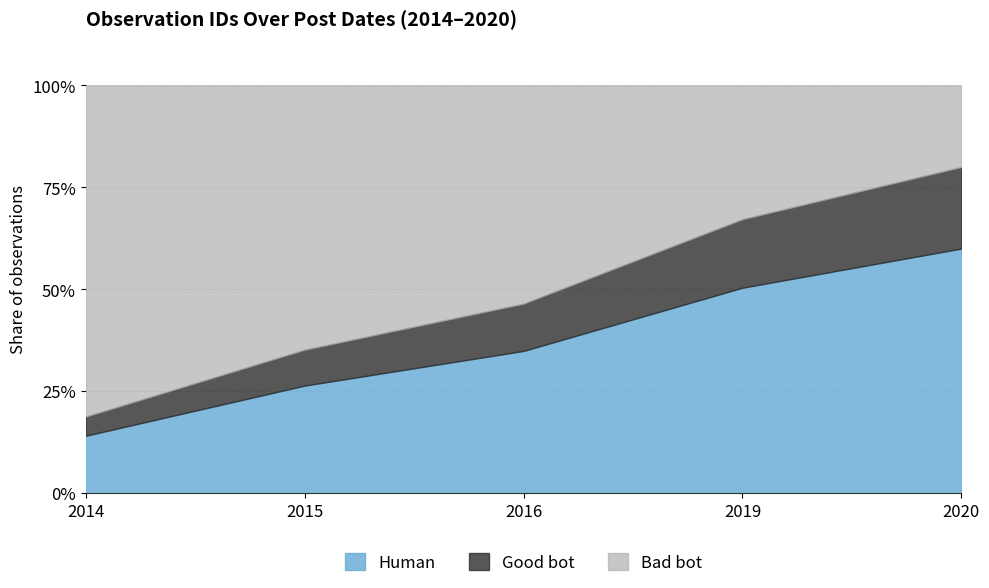

Rank the categories by value from lowest to highest.

2014-01-01, 2015-11-26, 2016-11-21, 2019-08-19, 2020-07-26